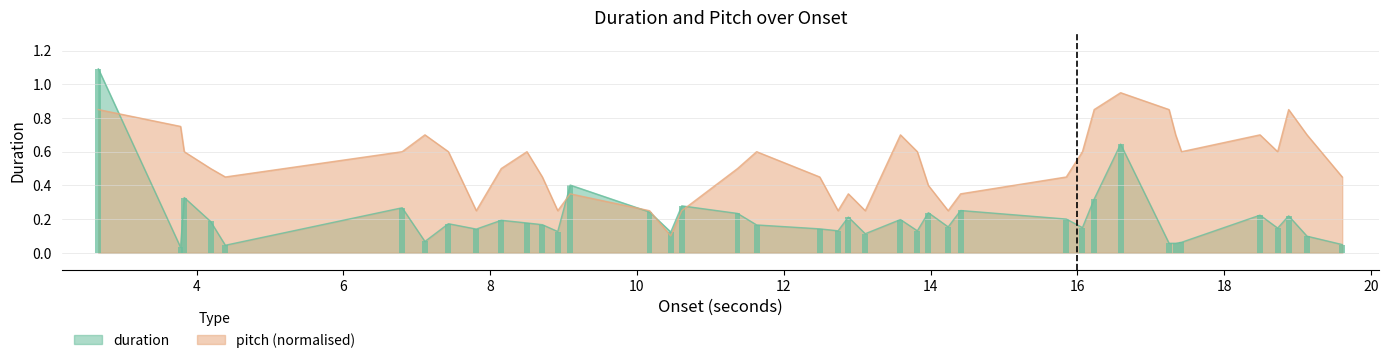

What is the highest value of the duration series?

1.1